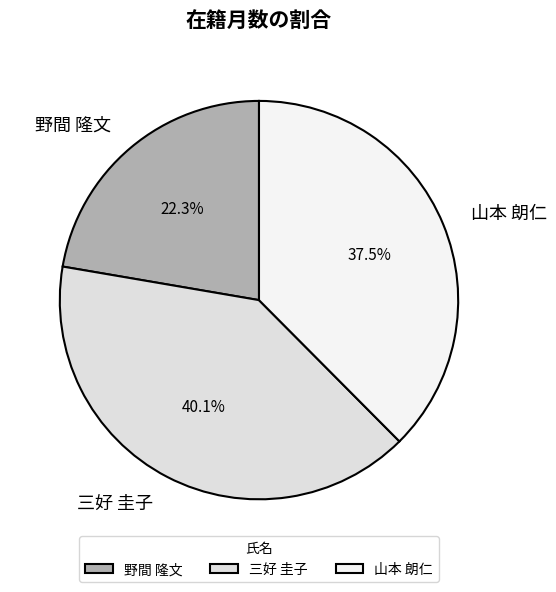

Count the number of slices in the pie.

3